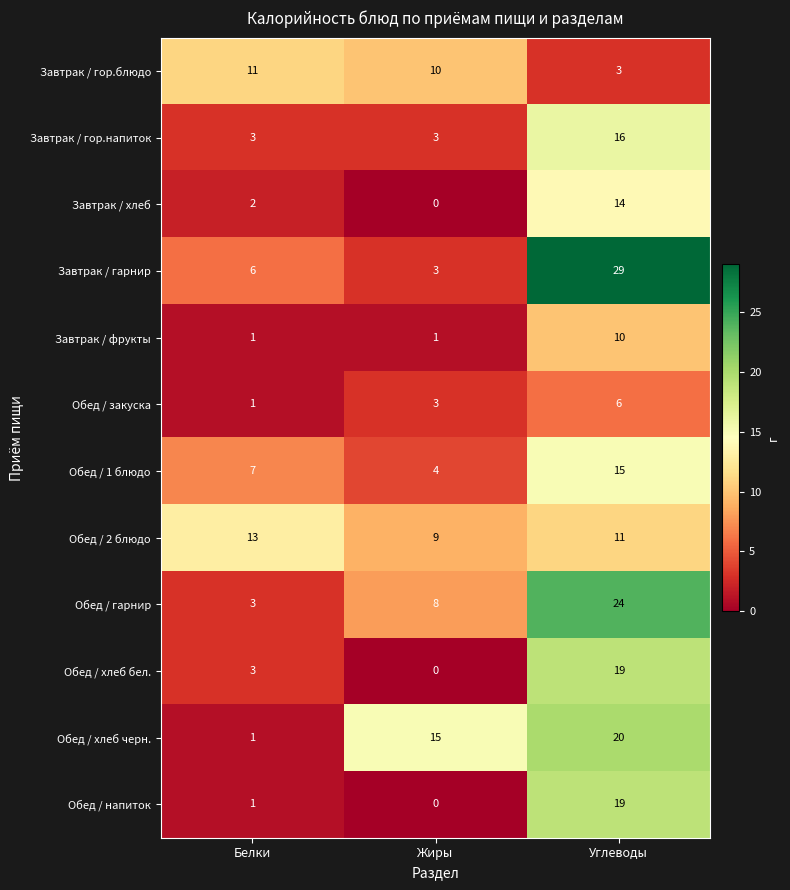

Count the number of data series in this chart.

12